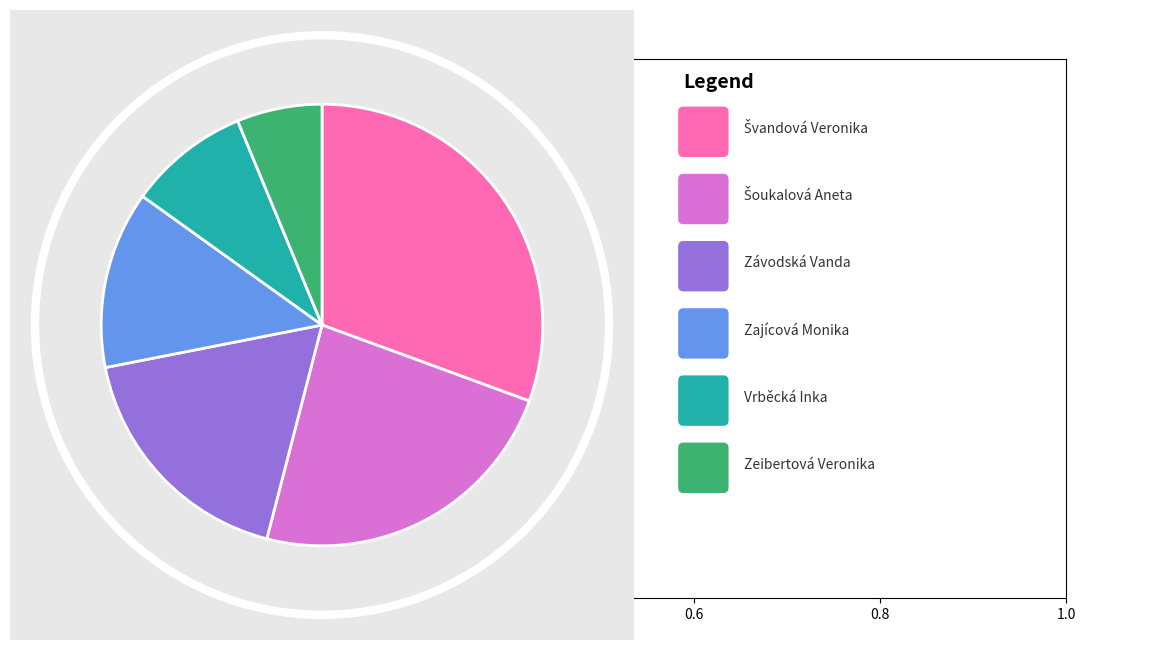

How many segments does this pie chart have?

6